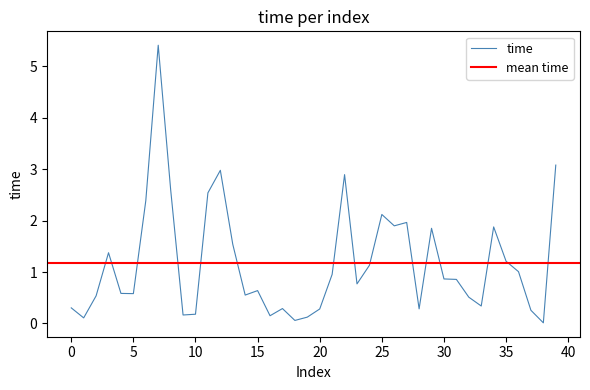

What is the label of the 5th point from the left?

4